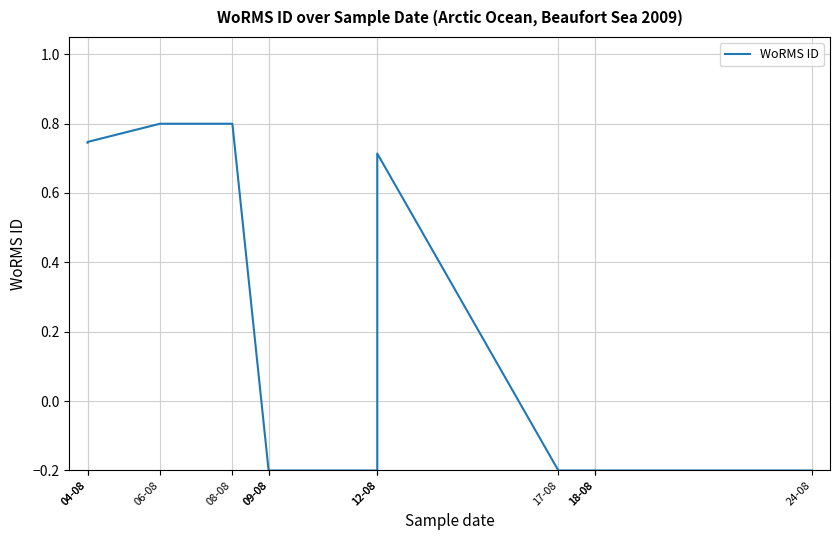

The value at 17-08 is -0.2. True or false?

True